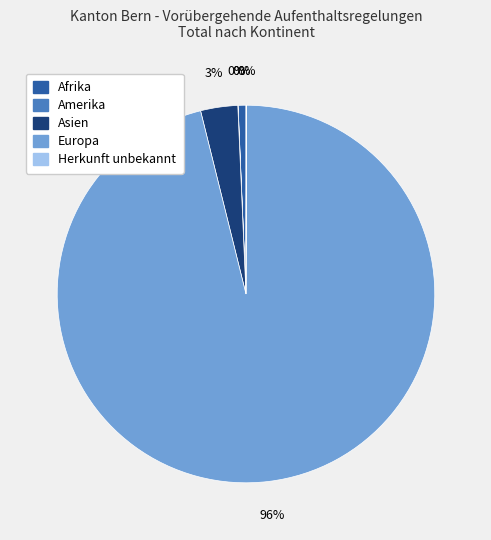

The Herkunft unbekannt slice represents 0% of the pie. True or false?

True